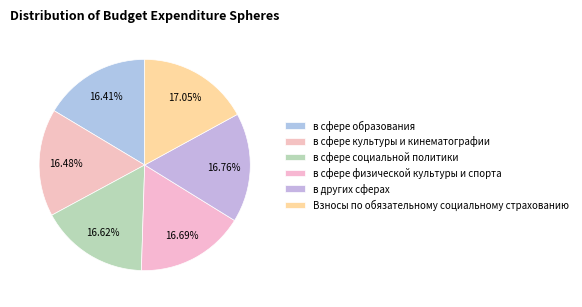

What percentage is the Взносы по обязательному социальному страхованию slice, to the nearest percent?

17%